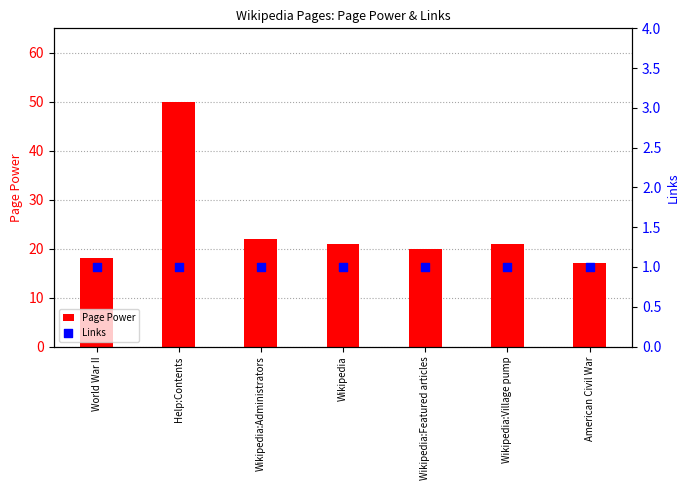

Is the value of Links at Wikipedia:Village pump greater than the value of Page Power at Wikipedia:Administrators?

No